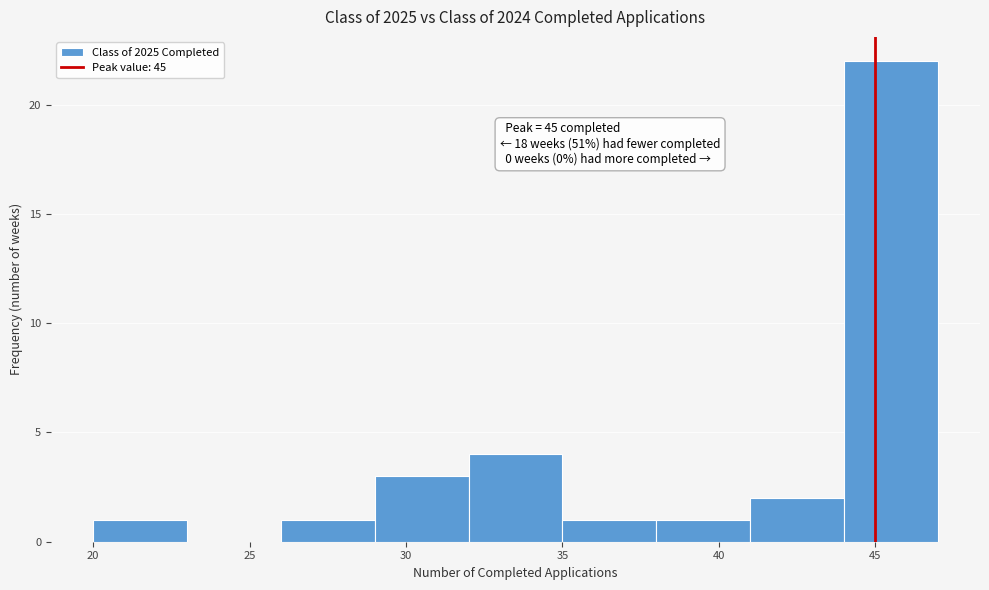

Over which range of the x-axis is the bar tallest?

44 to 47